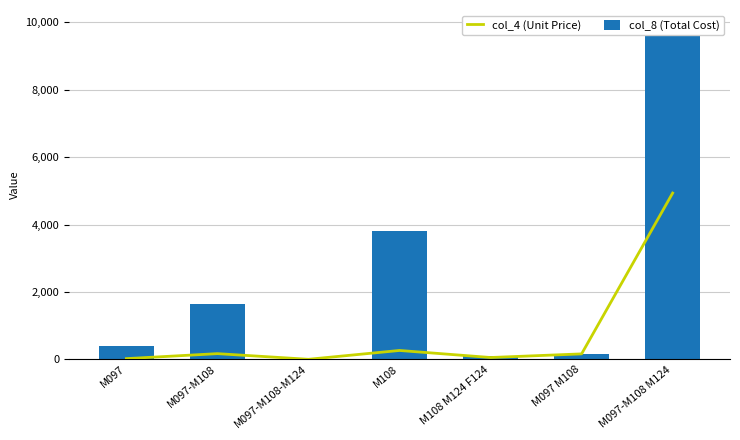

Where does the col_4 (Unit Price) series first go above 165?

M097-M108